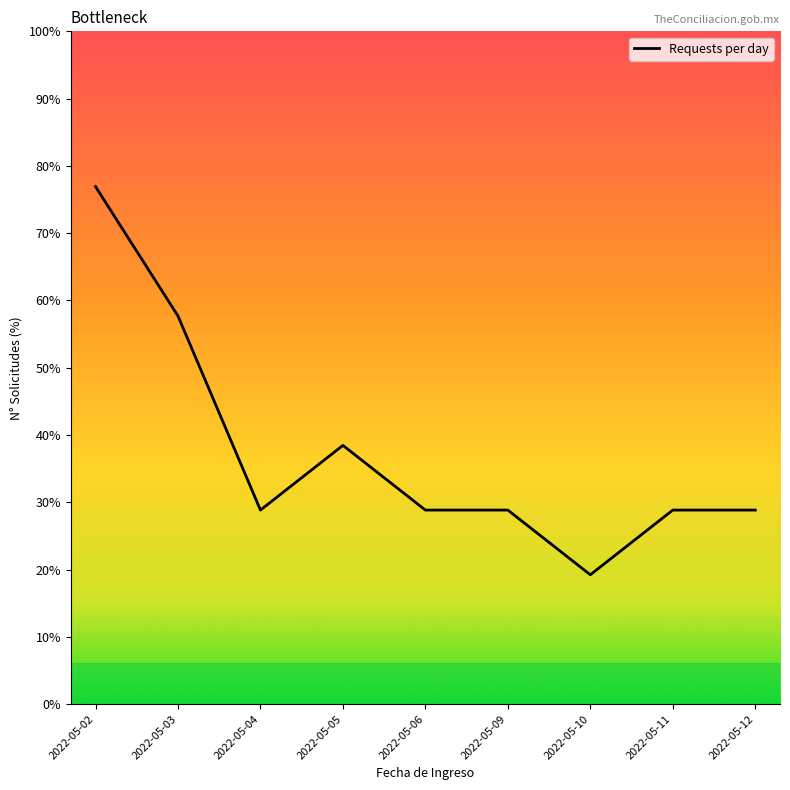

Reading right to left, transcribe all the data shown in this chart.

3	3	2	3	3	4	3	6	8